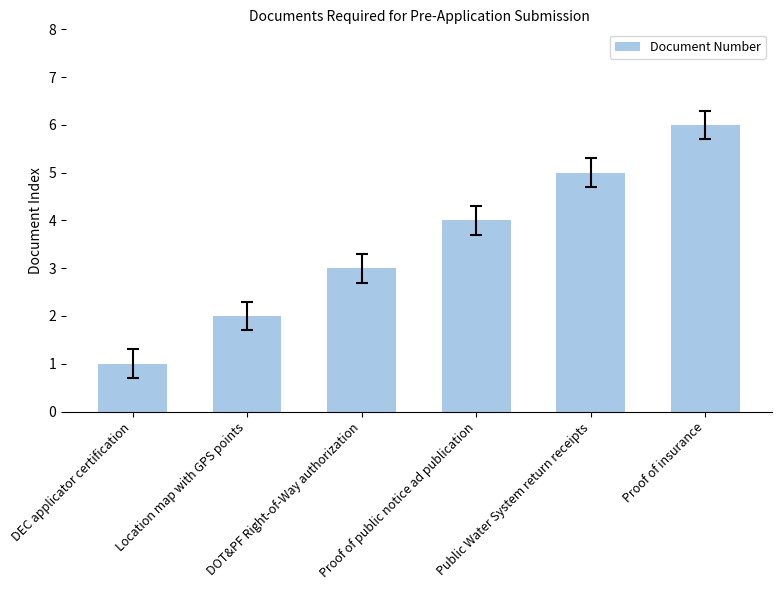

What is the smallest value displayed?

1